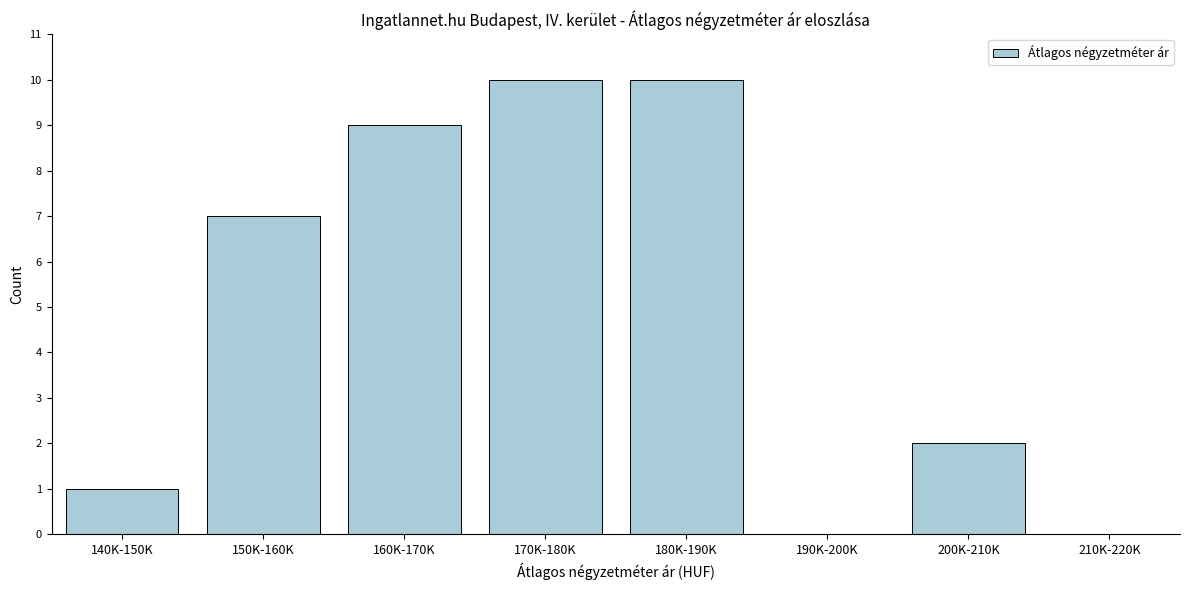

Reading right to left, list all the values displayed in this chart.

210K-220K=0	200K-210K=2	190K-200K=0	180K-190K=10	170K-180K=10	160K-170K=9	150K-160K=7	140K-150K=1